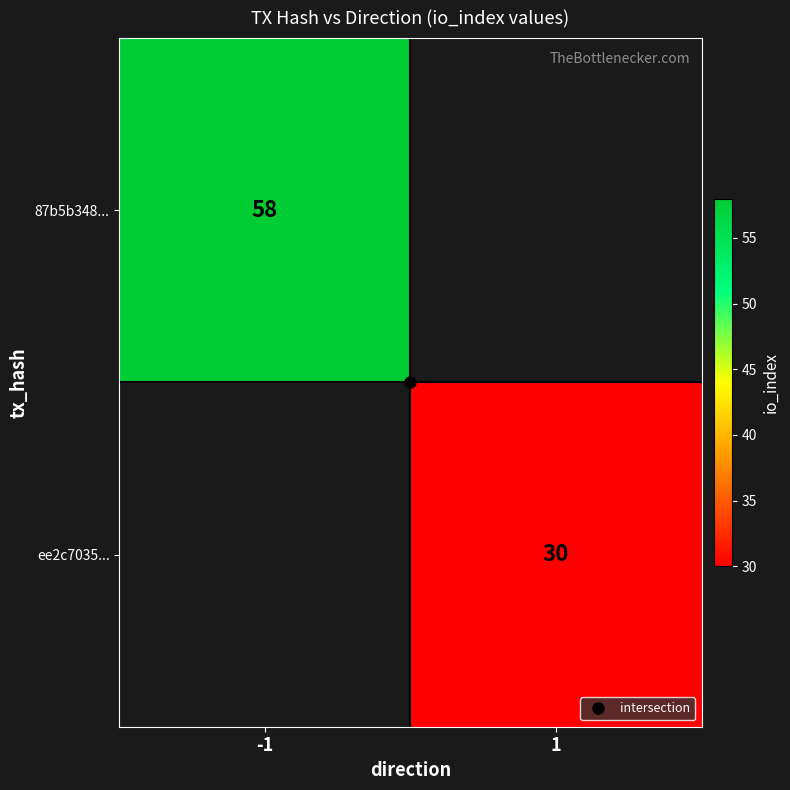

List the series in order of their overall mean, highest first.

87b5b348..., ee2c7035...